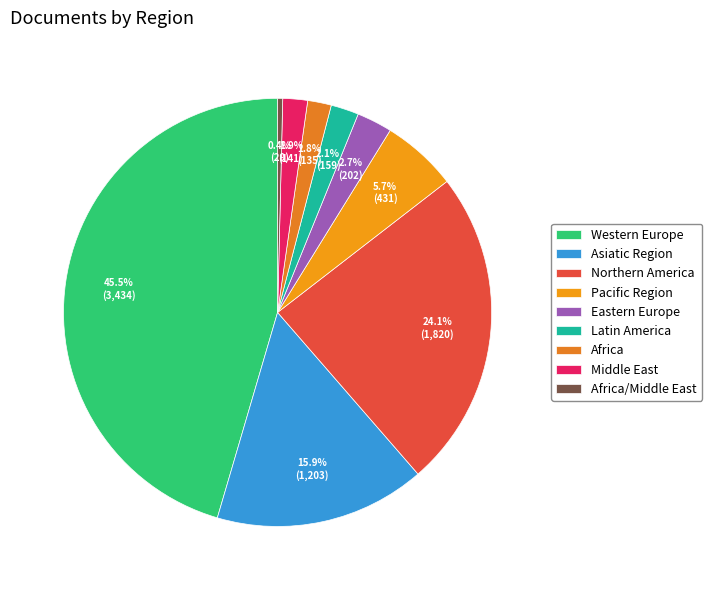

Which category has the biggest portion of the pie?

Western Europe